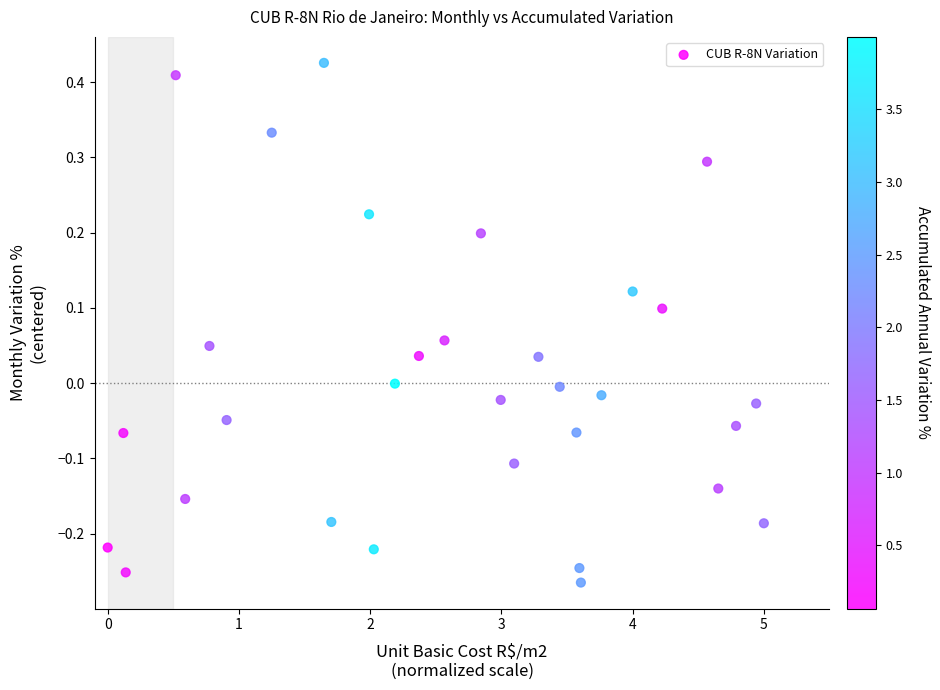

What is the range of Y values (max minus min)?

0.7